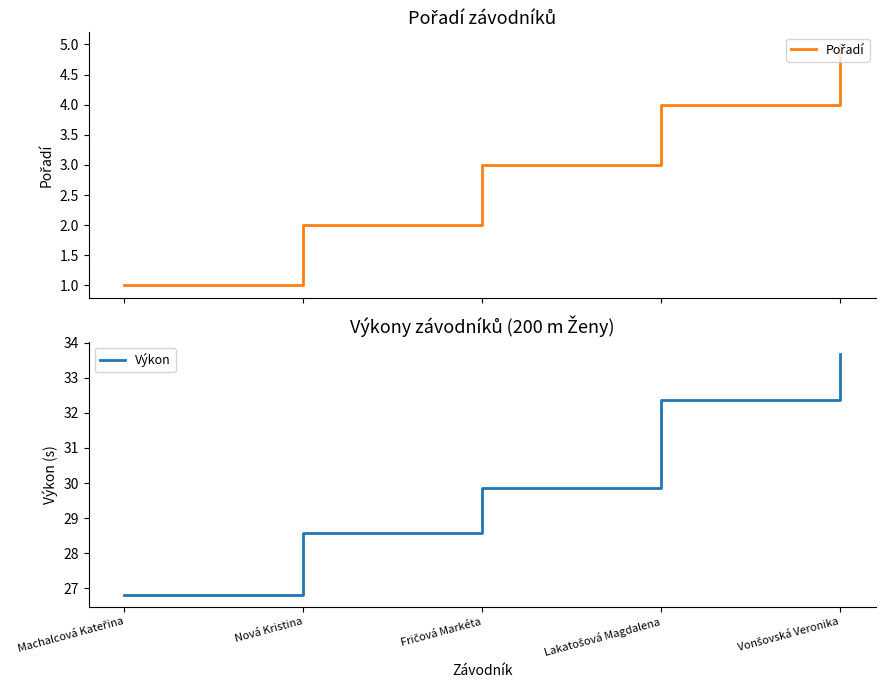

True or false: Výkon and Pořadí intersect in this chart.

False